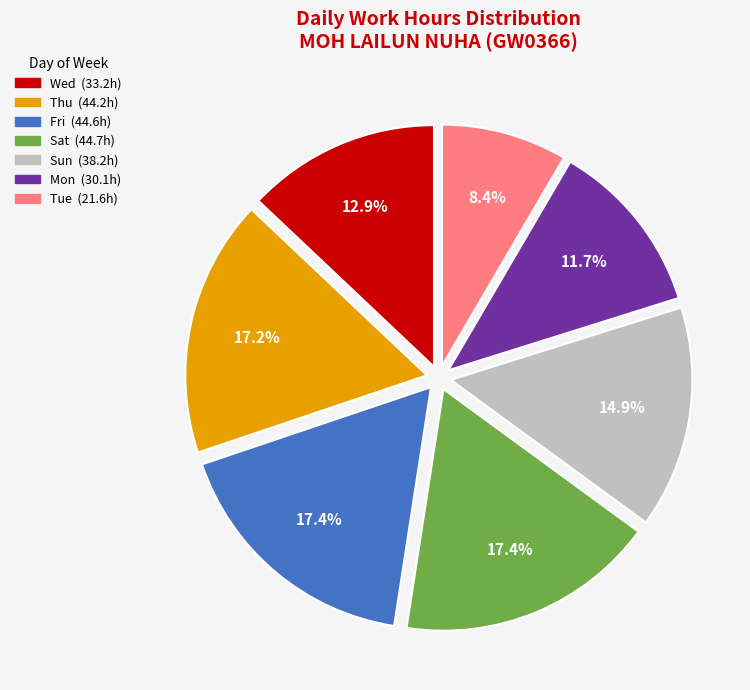

Does any single category account for the majority?

No